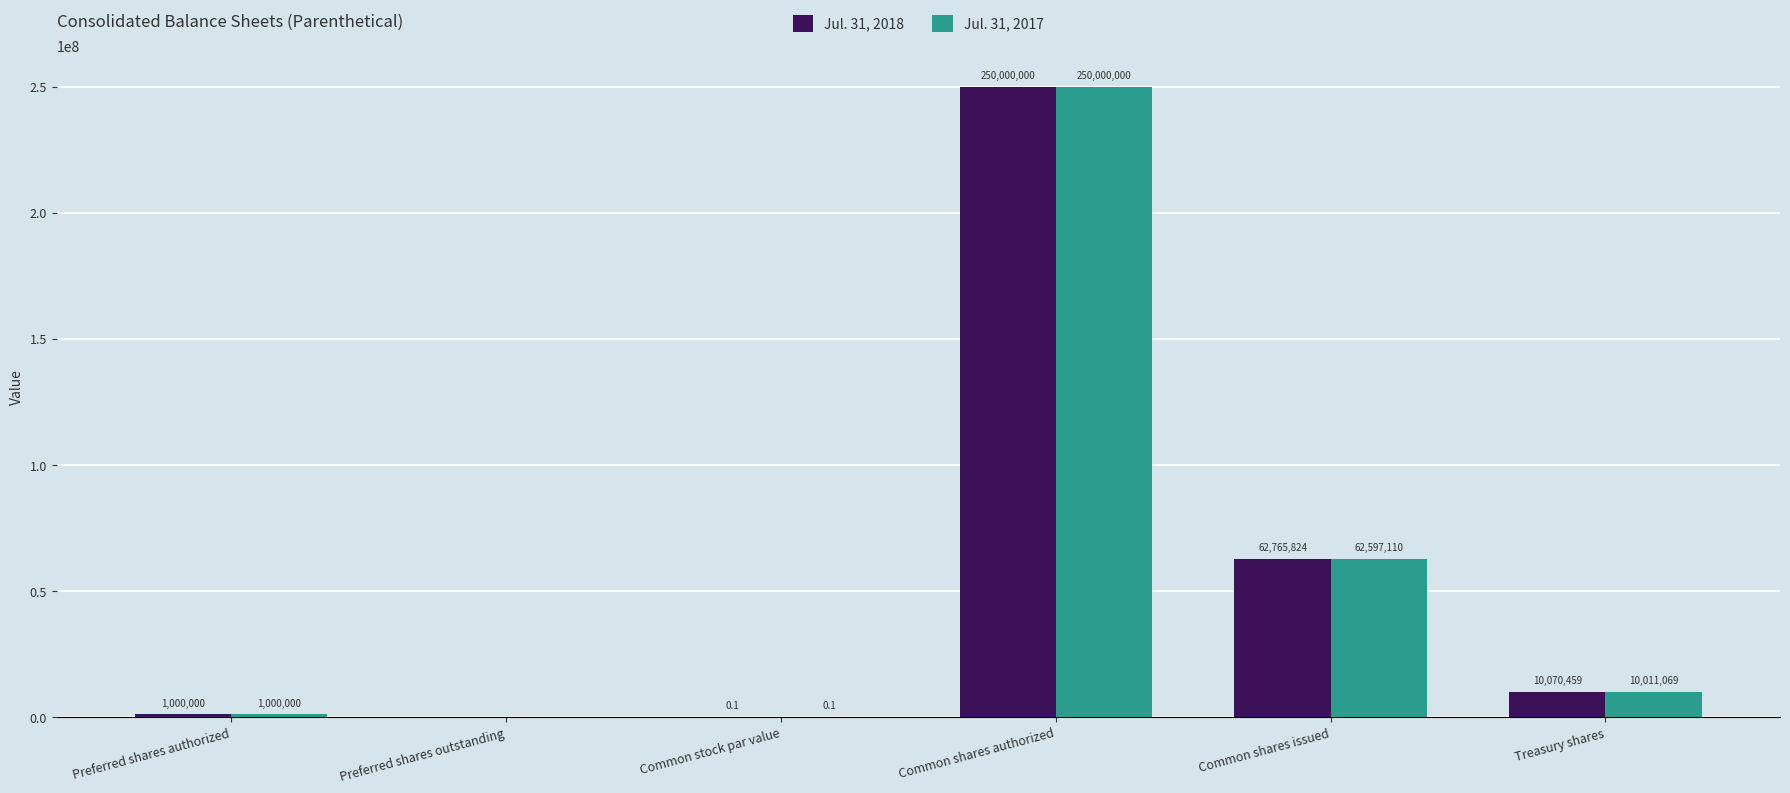

The Jul. 31, 2017 series shows 1000000.0 at Preferred shares authorized. True or false?

True